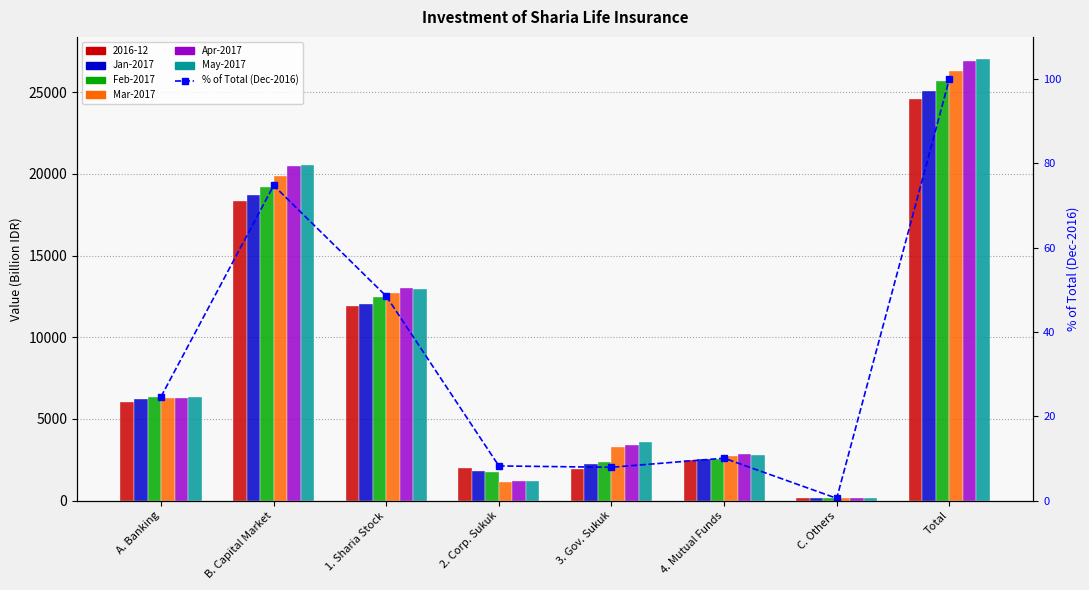

Rank the series by their maximum value, from lowest to highest.

% of Total (Dec-2016), Jan-2017, Feb-2017, Mar-2017, Apr-2017, May-2017